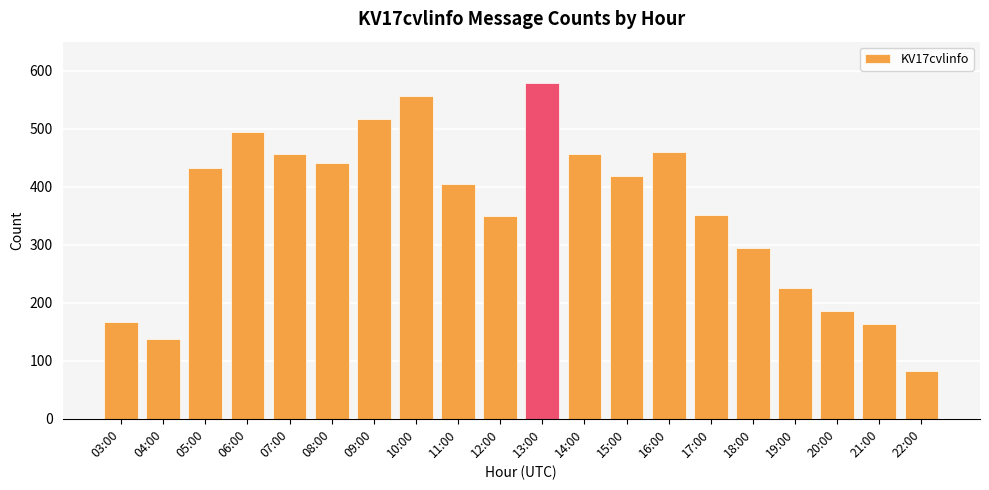

What is the approximate value at 06:00, to the nearest 50?

500